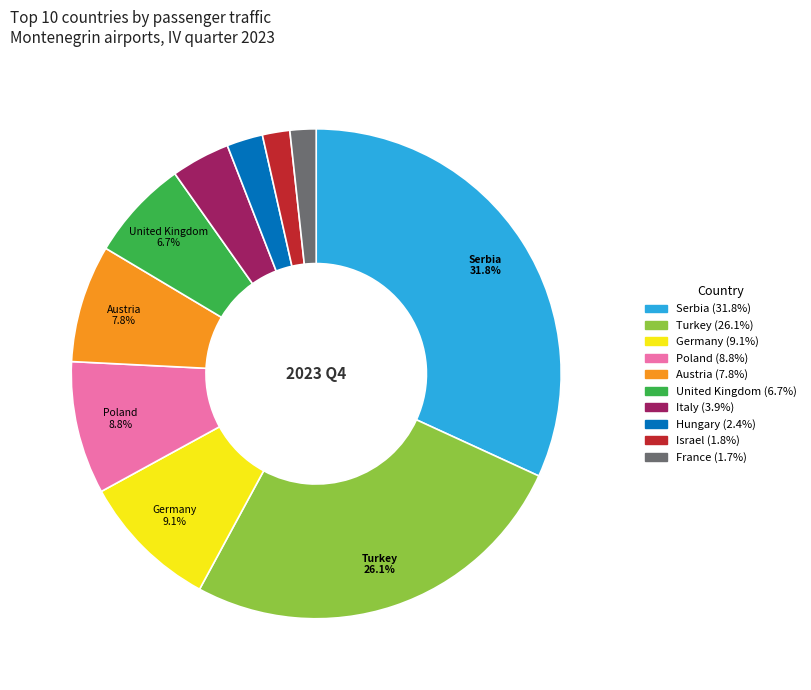

Is it true that Germany is 17% of the pie?

False